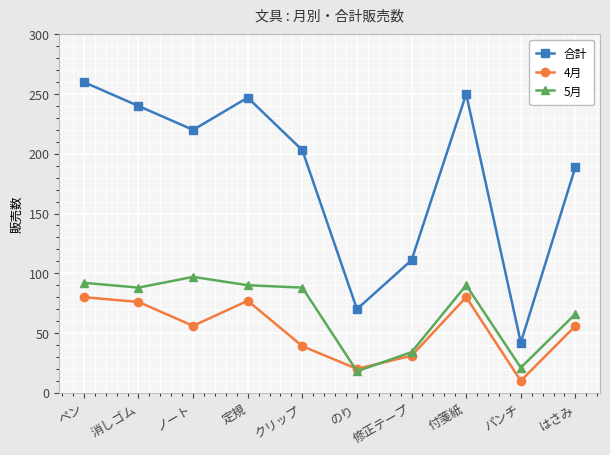

At はさみ, list the series in order from largest to smallest.

合計, 5月, 4月